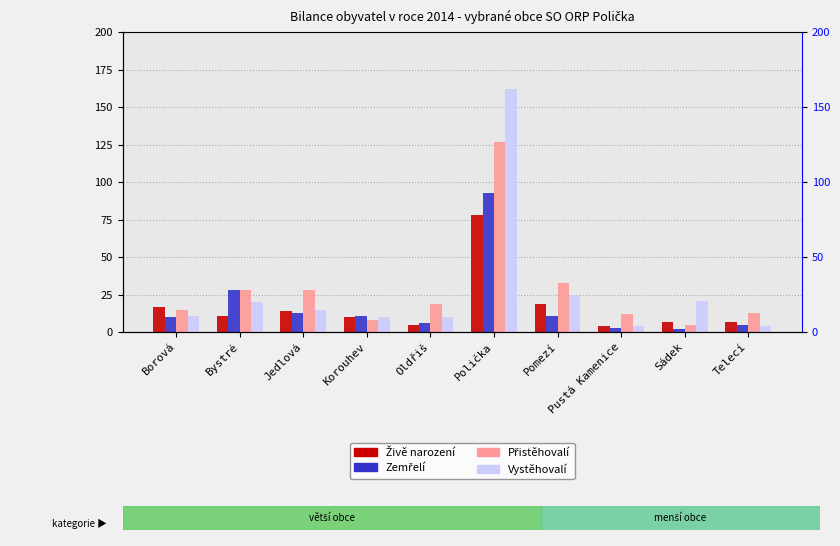

At which label does Vystěhovalí first exceed 15?

Bystré